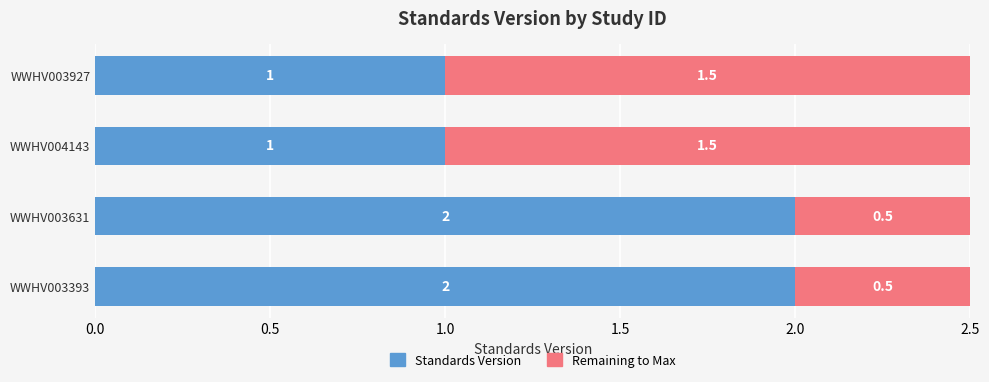

True or false: Standards Version has a value of 2.0 at WWHV003393.

True